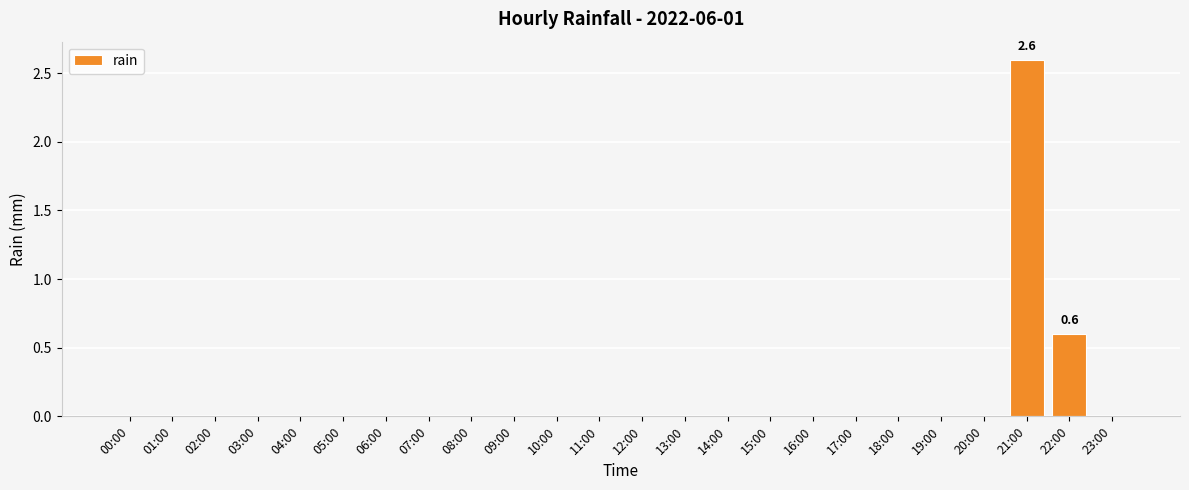

Is it true that the value at 11:00 is 0.0?

True